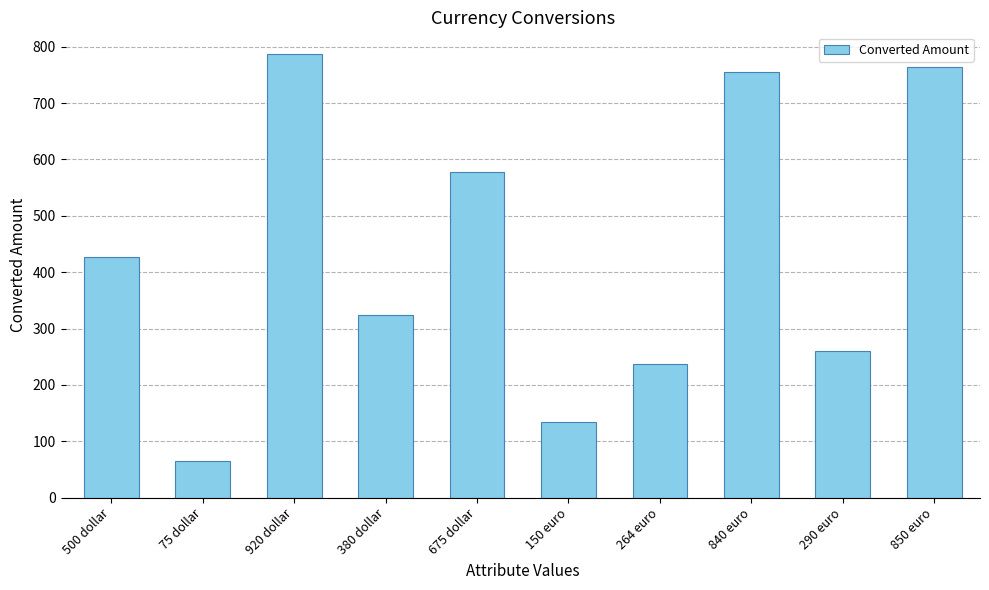

What position from the right is 500 dollar?

10